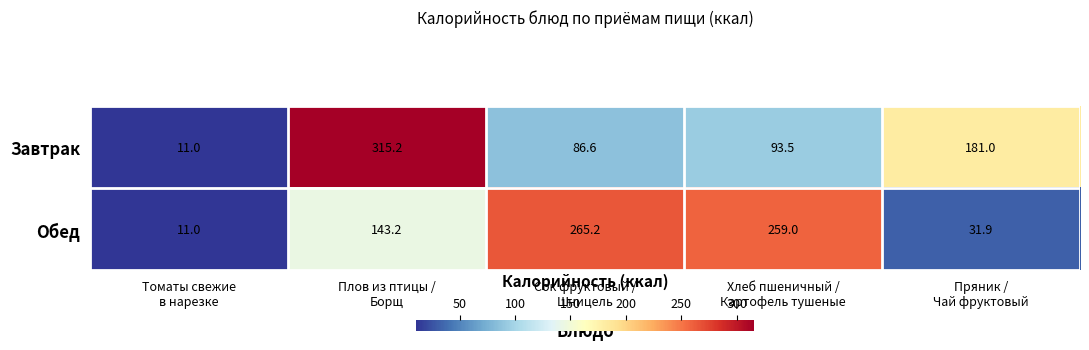

What is the average value of the Завтрак series?

137.5